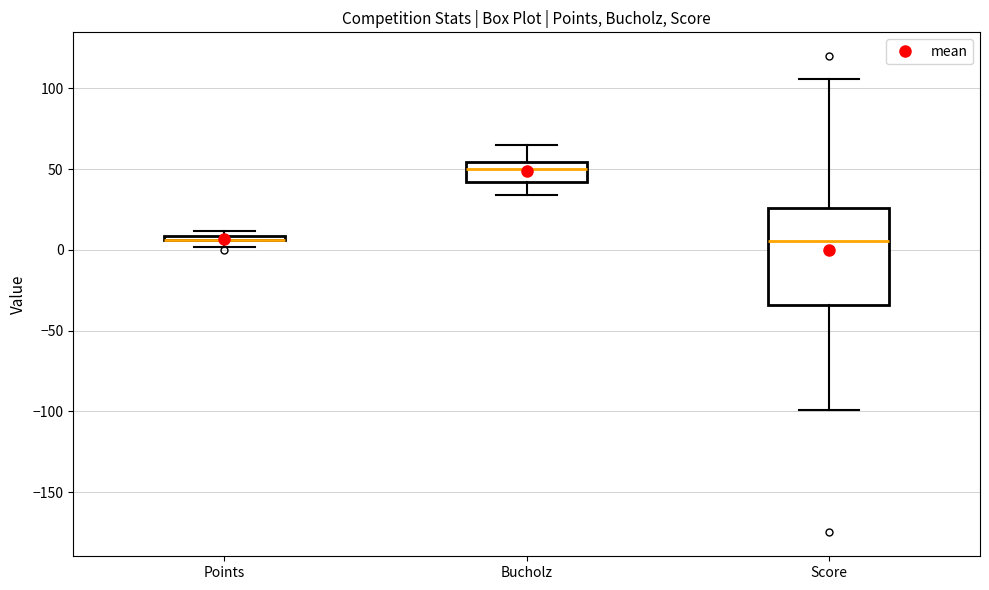

Comparing the boxes themselves (not the whiskers), which one is the tallest?

Score